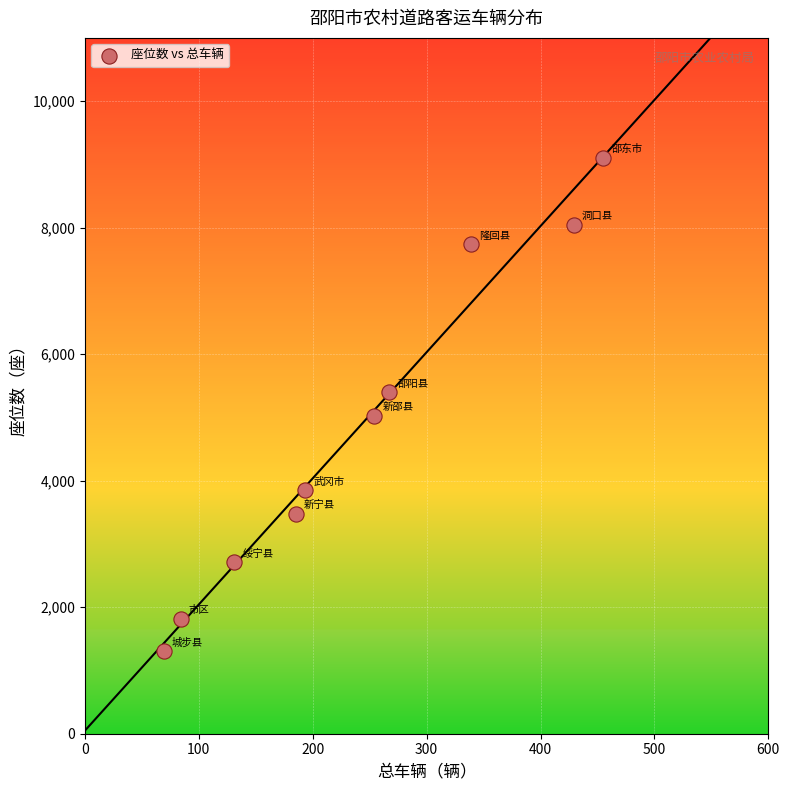

What is the range of Y values (max minus min)?

7804